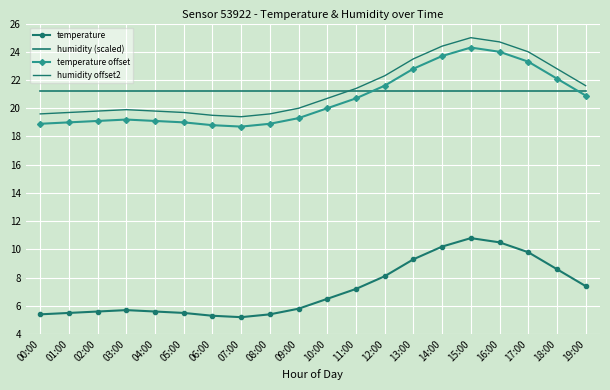

What is the label of the 14th point from the left?

13:00